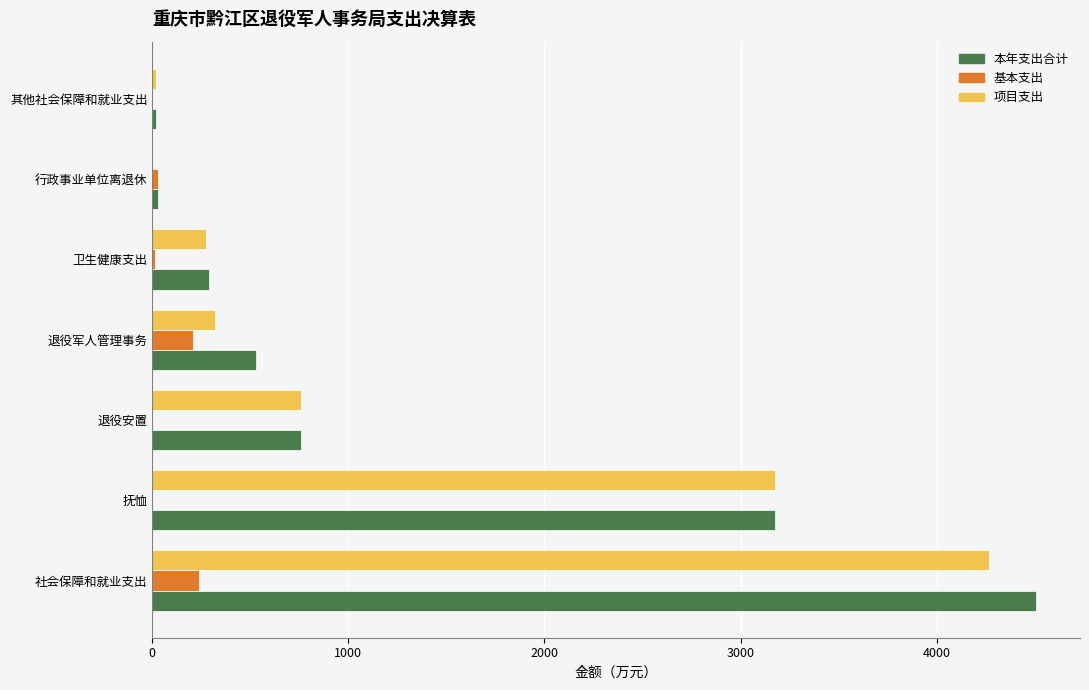

What is the sum of all 项目支出 values?

8813.7